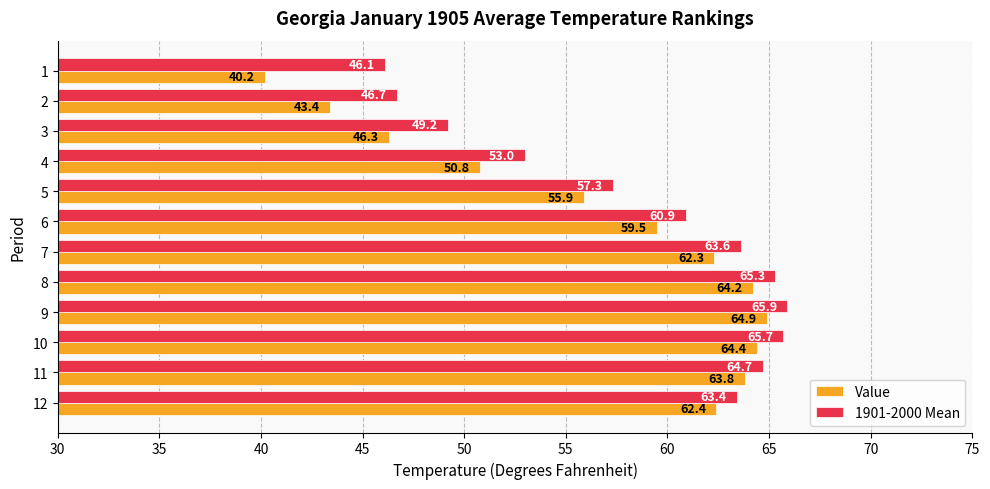

Between 2 and 12, which series saw the biggest shift?

Value